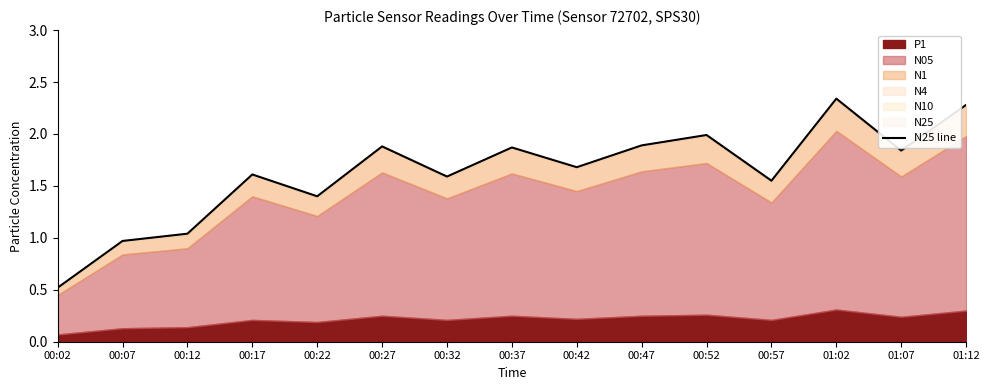

Where is the first local minimum?

00:22